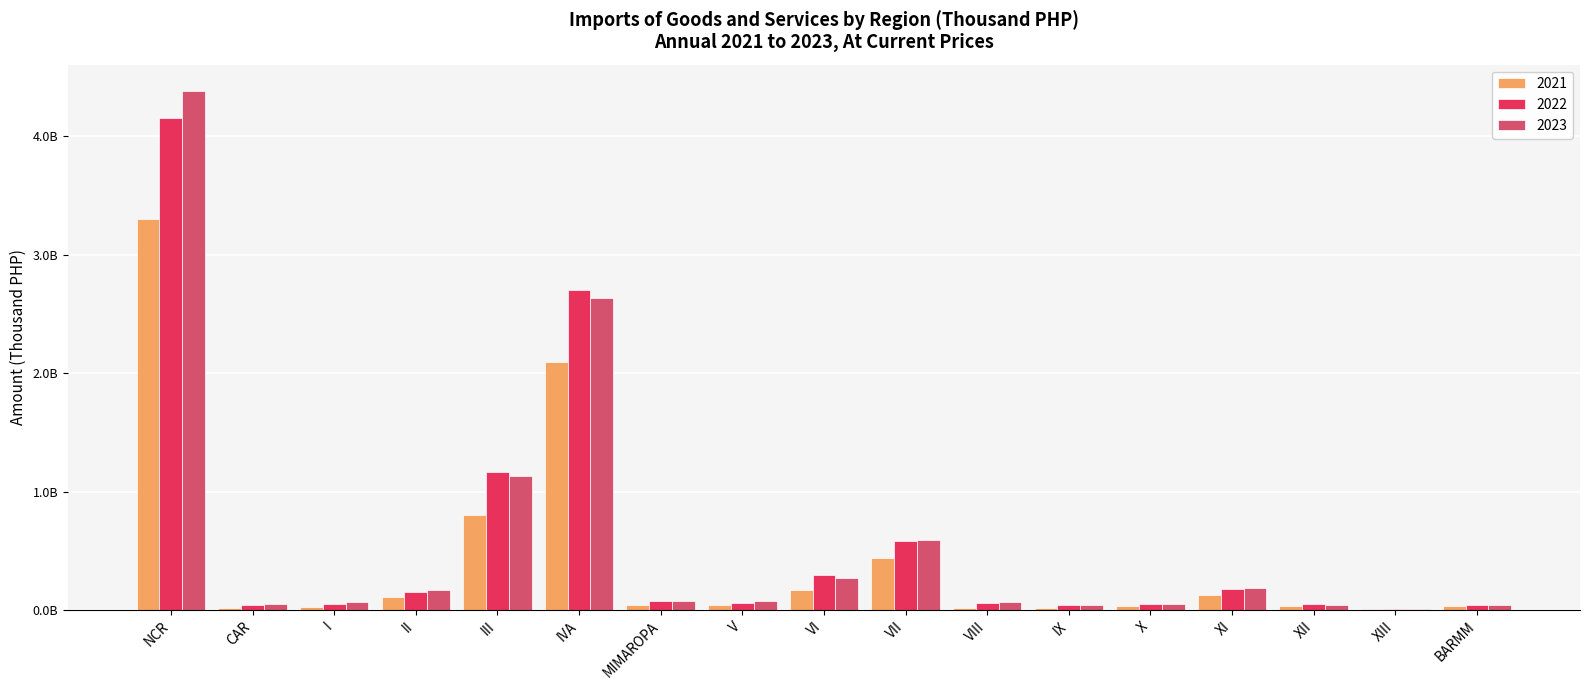

Rank the series at III from highest to lowest value.

2022, 2023, 2021